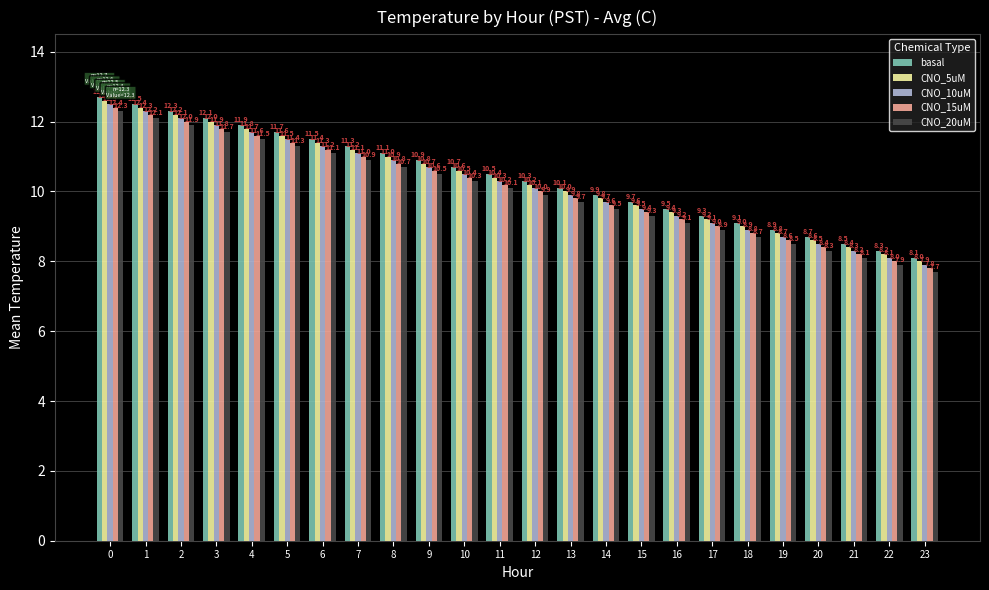

What is the spread (max minus min) of values at 12?

0.4